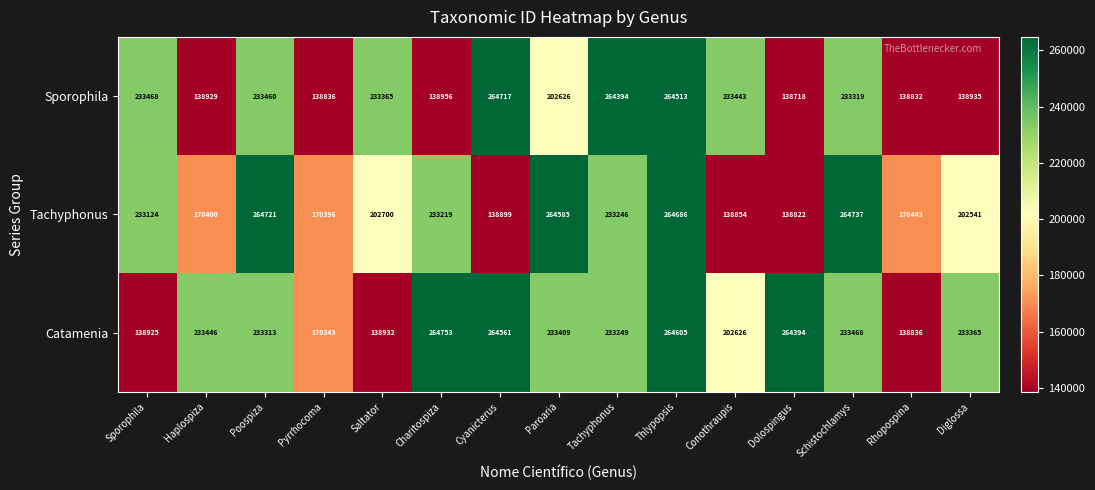

What is the difference between the highest and lowest values at Tachyphonus?

31148